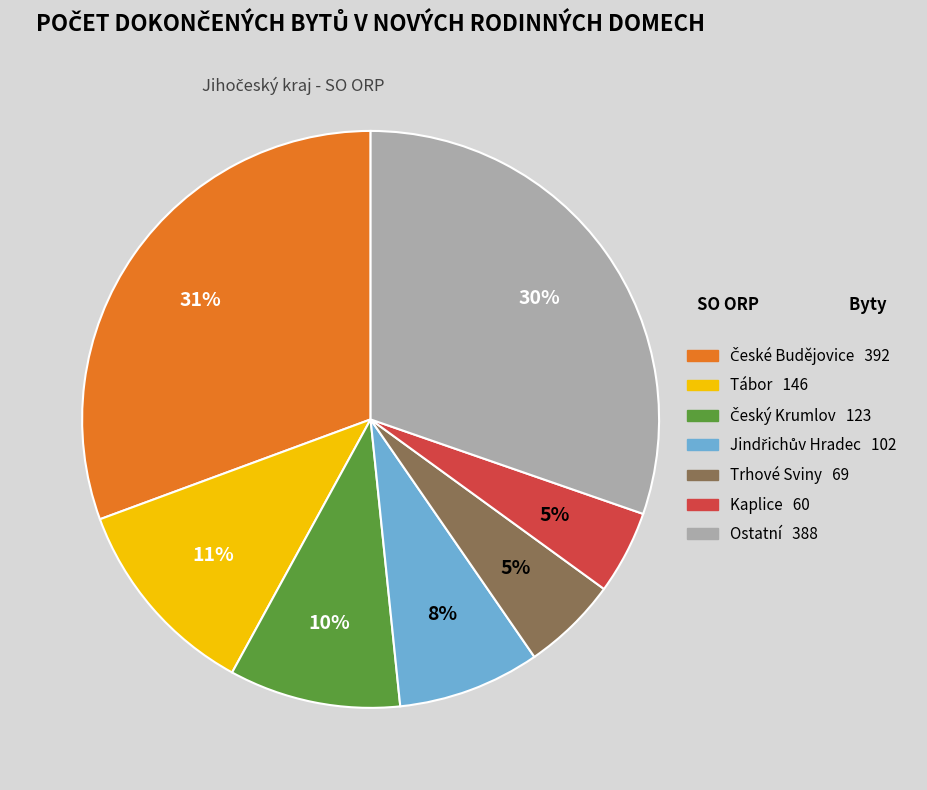

To the nearest percent, what is the difference between the largest and smallest slice percentages?

26%